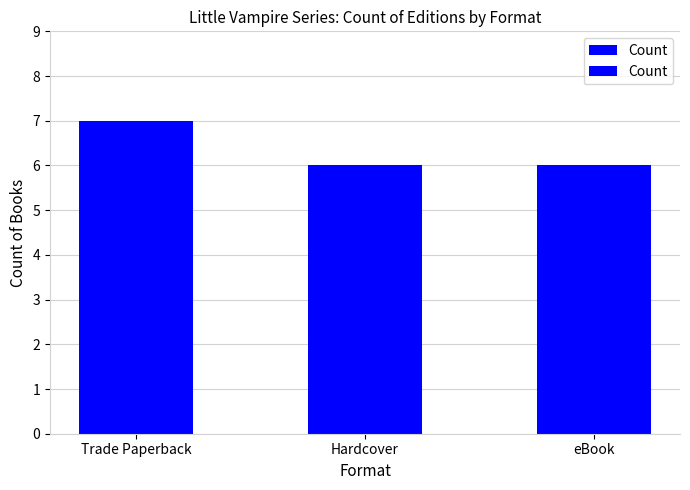

What is the difference between the maximum and second lowest values?

1